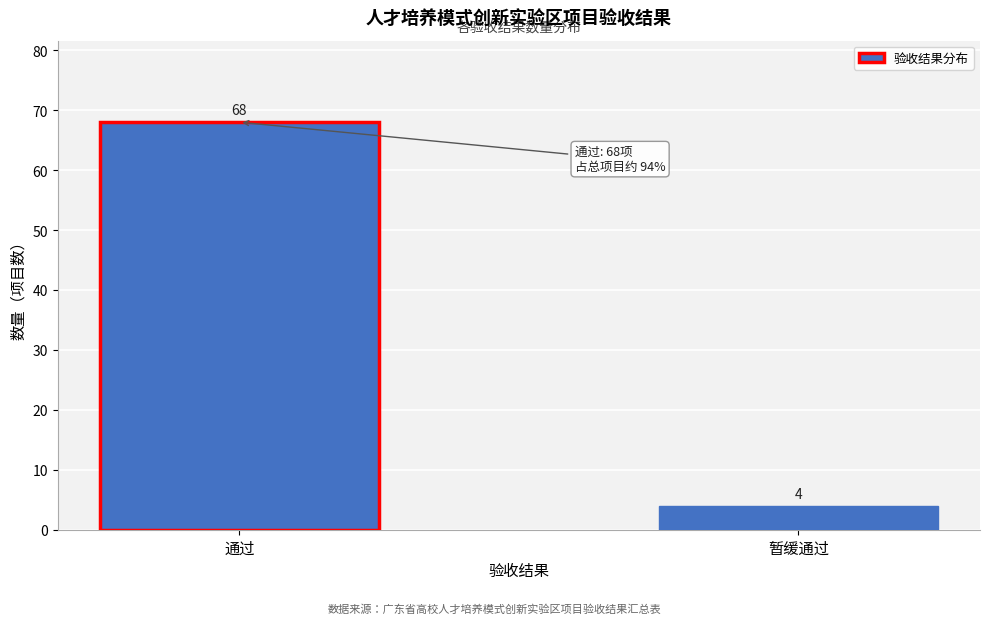

Reading left to right, what are all the values shown in this chart?

68	4